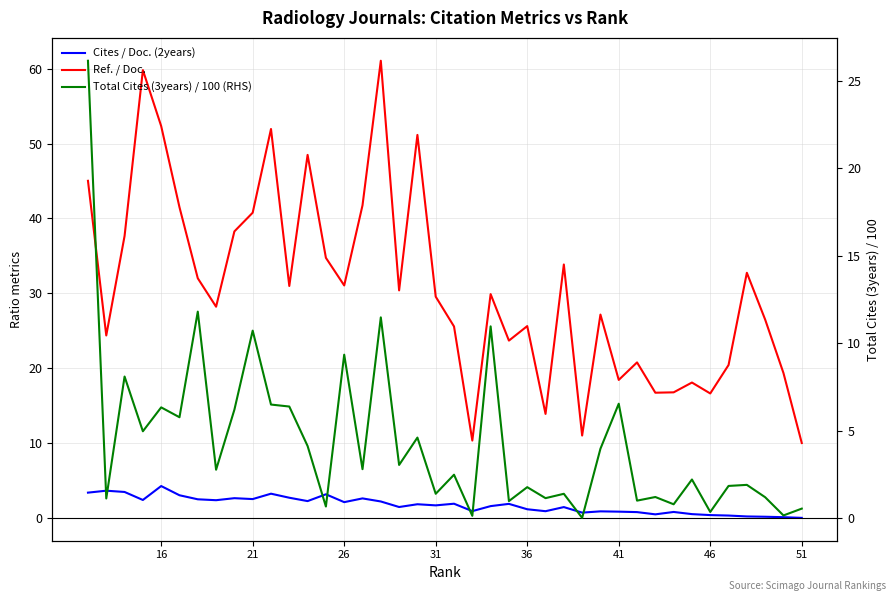

Which series ends up on top after the final intersection of Cites / Doc. (2years) and Total Cites (3years) / 100 (RHS)?

Total Cites (3years) / 100 (RHS)